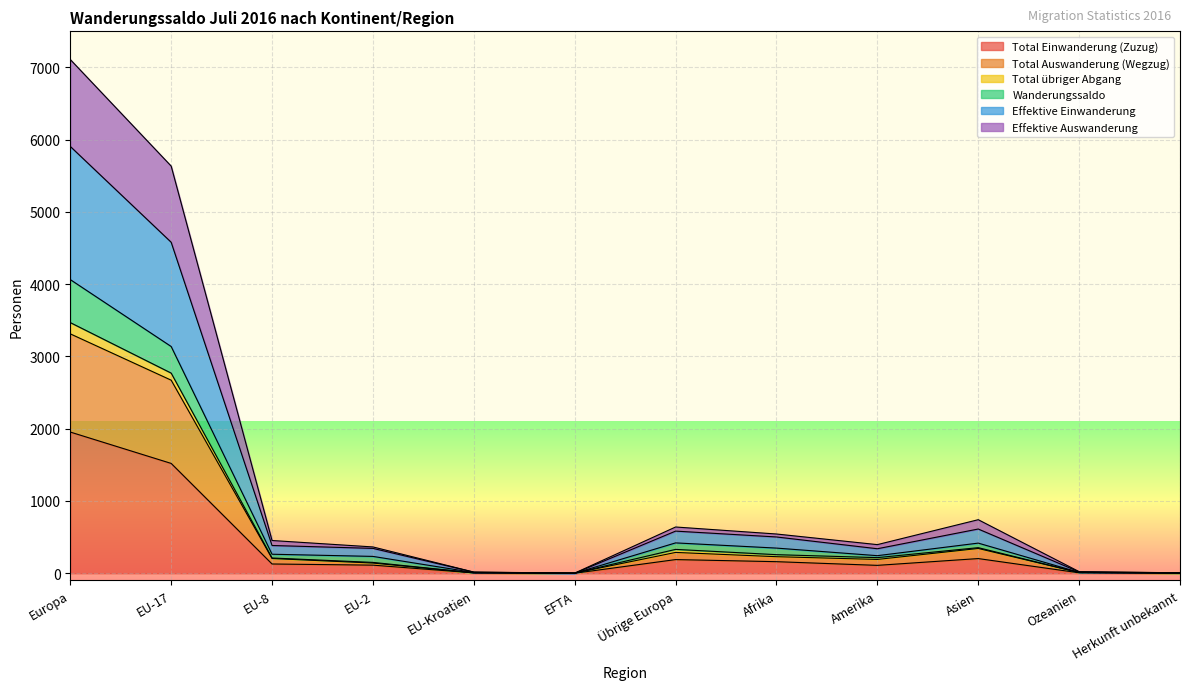

Where is Total Einwanderung (Zuzug) nearest to the value 977?

EU-17